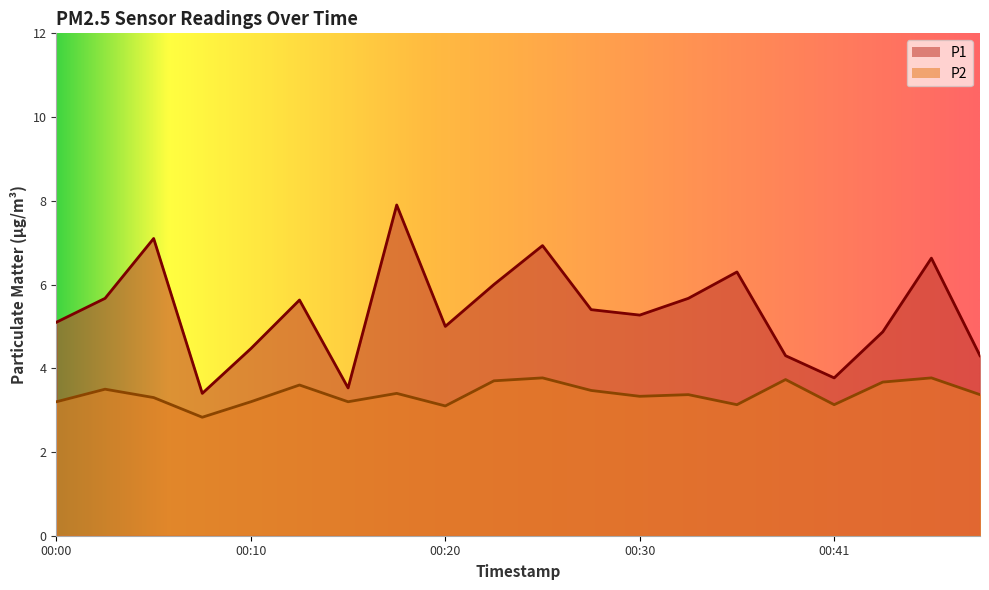

Which label corresponds to the largest value in the chart?

00:18